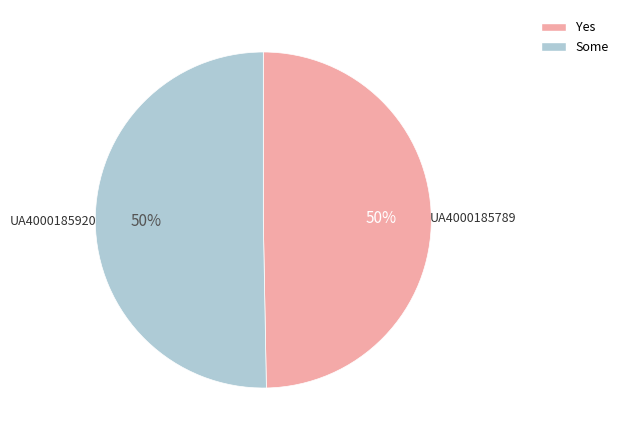

To the nearest percent, what is the average slice percentage?

50%